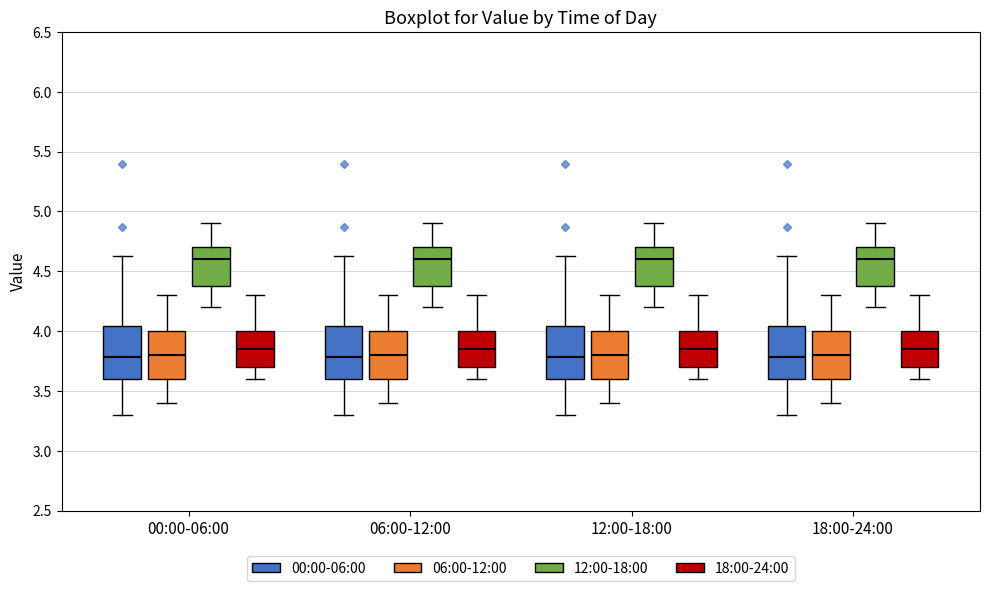

Reading left to right, transcribe this box plot: for each box, give where its median line is, the range the box spans, and where its two whiskers end, as read against the y-axis. The values are not printed on the chart, so give them approximately, as read against the axis.

00:00-06:00 (00:00-06:00): median 3.80, box 3.60 to 4.05, whiskers 3.30 to 4.65
00:00-06:00 (06:00-12:00): median 3.80, box 3.60 to 4.00, whiskers 3.40 to 4.30
00:00-06:00 (12:00-18:00): median 4.60, box 4.40 to 4.70, whiskers 4.20 to 4.90
00:00-06:00 (18:00-24:00): median 3.85, box 3.70 to 4.00, whiskers 3.60 to 4.30
06:00-12:00 (00:00-06:00): median 3.80, box 3.60 to 4.05, whiskers 3.30 to 4.65
06:00-12:00 (06:00-12:00): median 3.80, box 3.60 to 4.00, whiskers 3.40 to 4.30
06:00-12:00 (12:00-18:00): median 4.60, box 4.40 to 4.70, whiskers 4.20 to 4.90
06:00-12:00 (18:00-24:00): median 3.85, box 3.70 to 4.00, whiskers 3.60 to 4.30
12:00-18:00 (00:00-06:00): median 3.80, box 3.60 to 4.05, whiskers 3.30 to 4.65
12:00-18:00 (06:00-12:00): median 3.80, box 3.60 to 4.00, whiskers 3.40 to 4.30
12:00-18:00 (12:00-18:00): median 4.60, box 4.40 to 4.70, whiskers 4.20 to 4.90
12:00-18:00 (18:00-24:00): median 3.85, box 3.70 to 4.00, whiskers 3.60 to 4.30
18:00-24:00 (00:00-06:00): median 3.80, box 3.60 to 4.05, whiskers 3.30 to 4.65
18:00-24:00 (06:00-12:00): median 3.80, box 3.60 to 4.00, whiskers 3.40 to 4.30
18:00-24:00 (12:00-18:00): median 4.60, box 4.40 to 4.70, whiskers 4.20 to 4.90
18:00-24:00 (18:00-24:00): median 3.85, box 3.70 to 4.00, whiskers 3.60 to 4.30